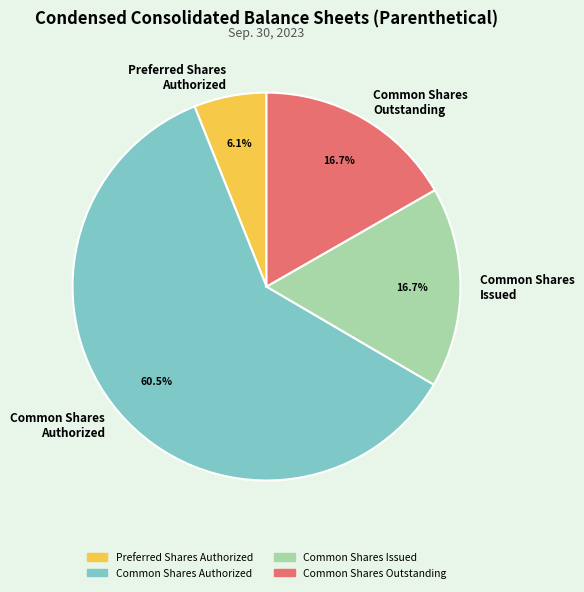

Combined, do Preferred Shares Authorized and Common Shares Outstanding account for over 50%?

No